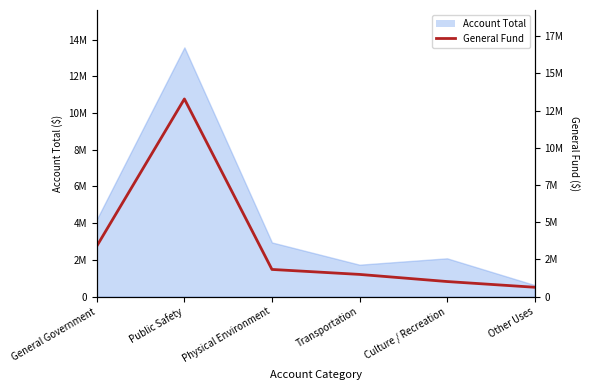

True or false: the data shows 1827487 at Physical Environment.

True